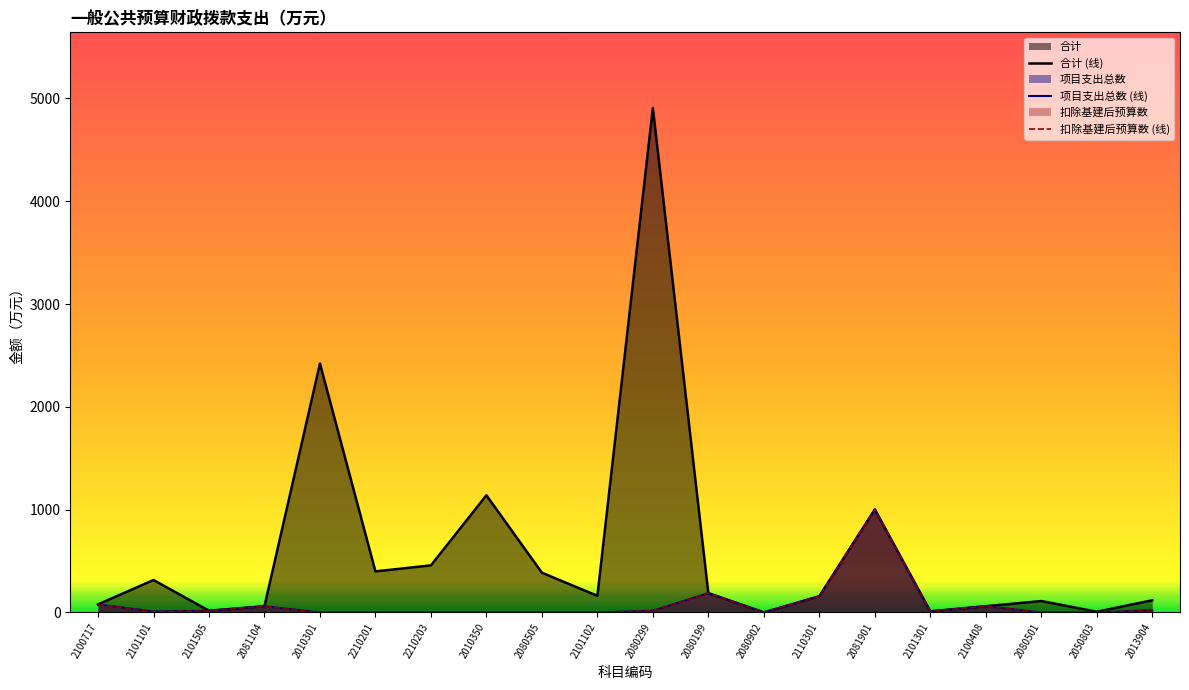

Which category has the lowest value in the 扣除基建后预算数 (线) series?

2010301